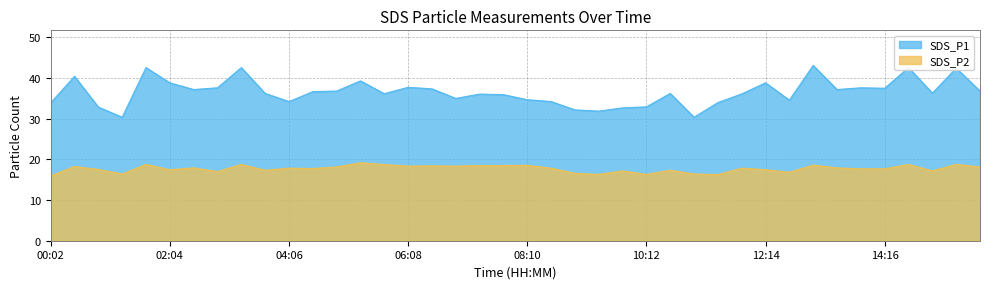

Rank the series by their average value, from highest to lowest.

SDS_P1, SDS_P2